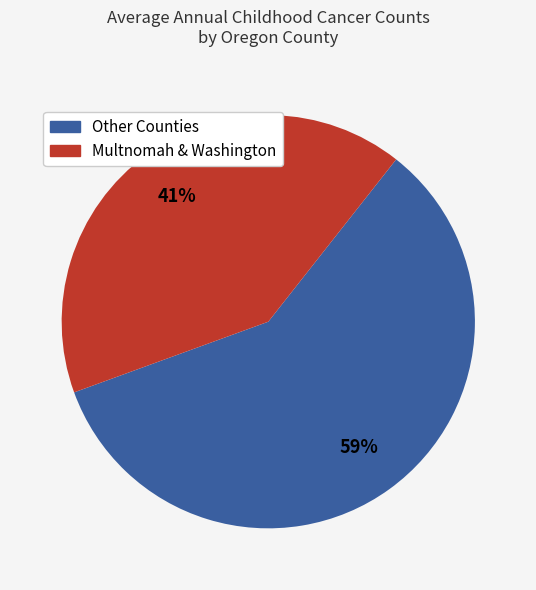

Is there any slice that represents more than half of the pie?

Yes